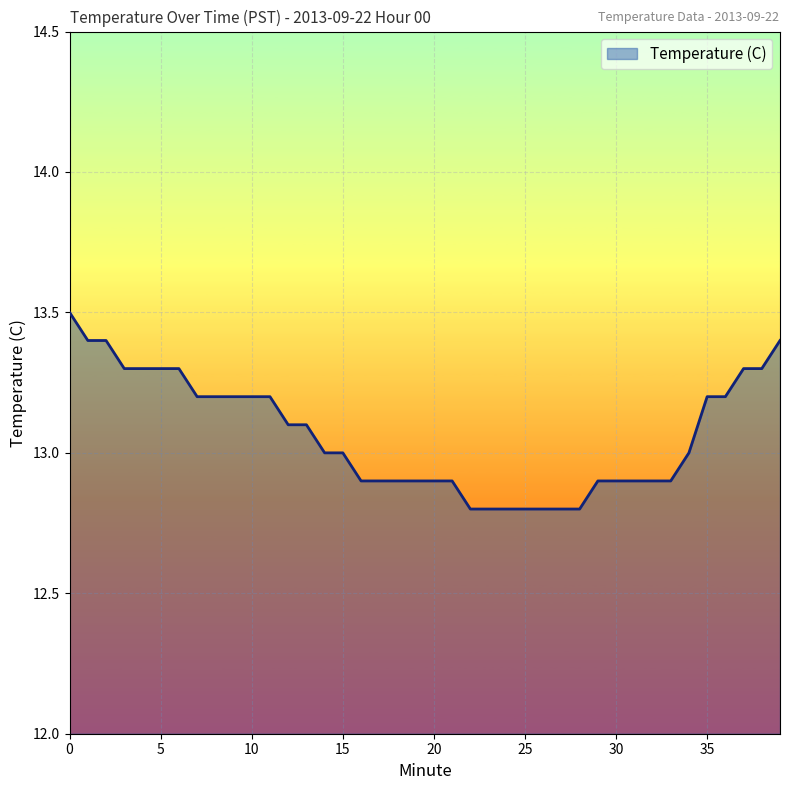

What is the greatest value displayed?

13.5